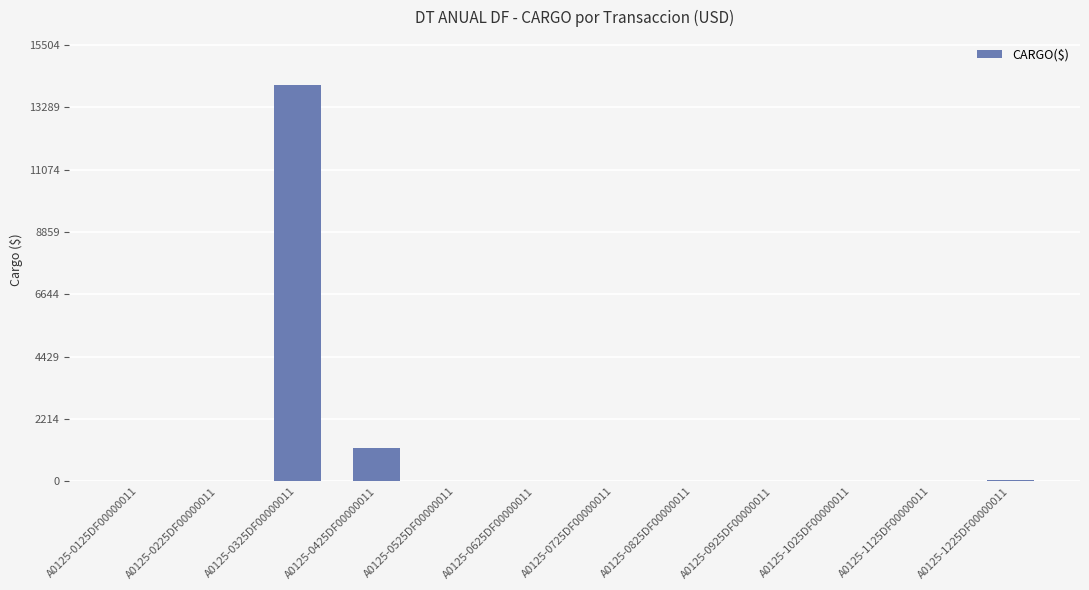

Are the bars horizontal?

No